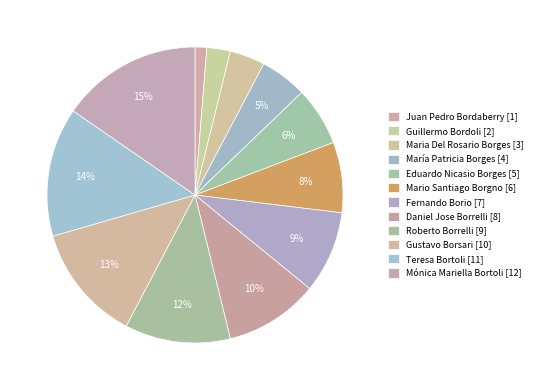

Is María Patricia Borges the majority of the pie?

No